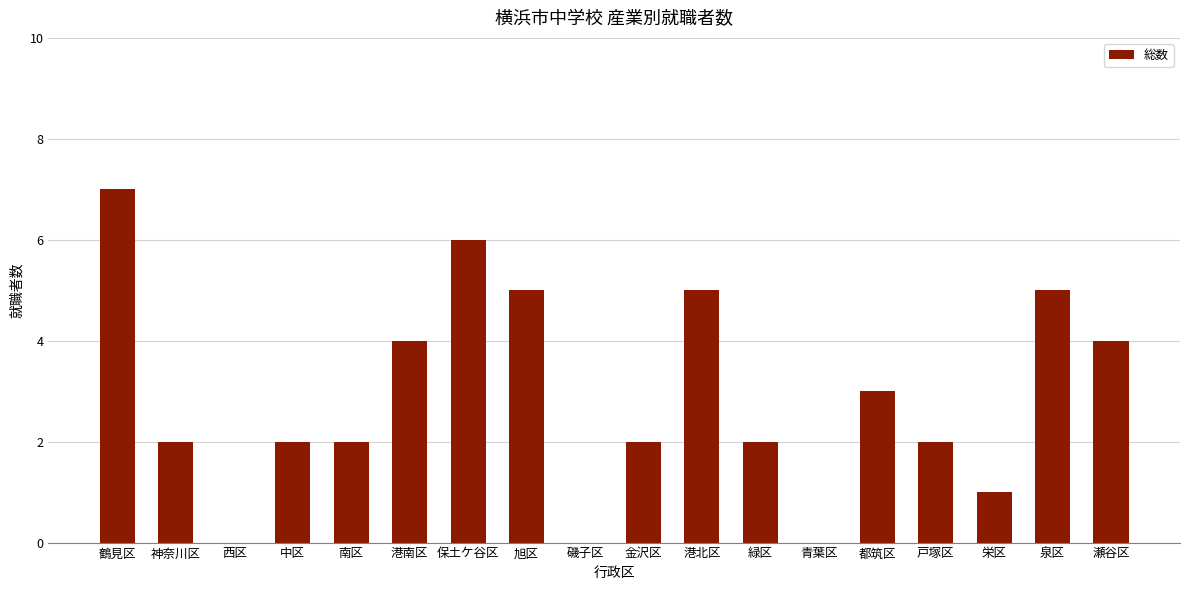

What is the maximum value shown in the chart?

7